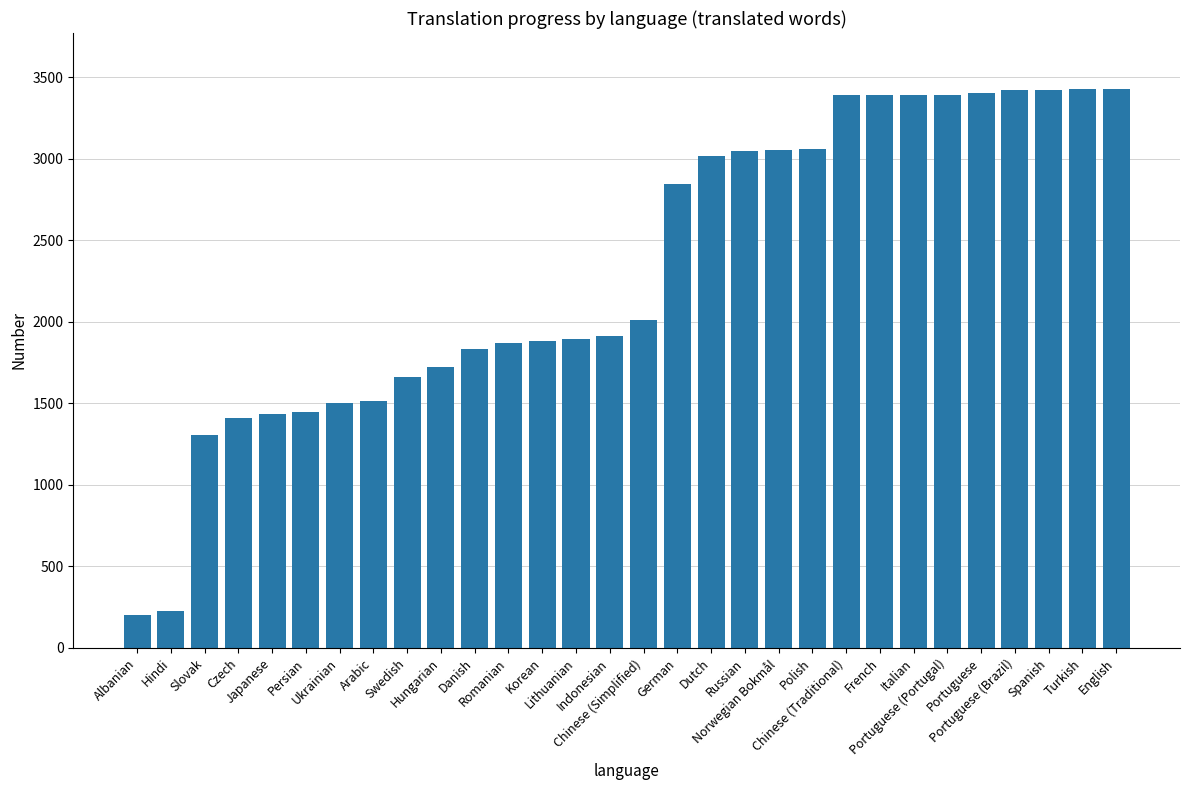

What is the difference between the maximum and minimum values?

3227